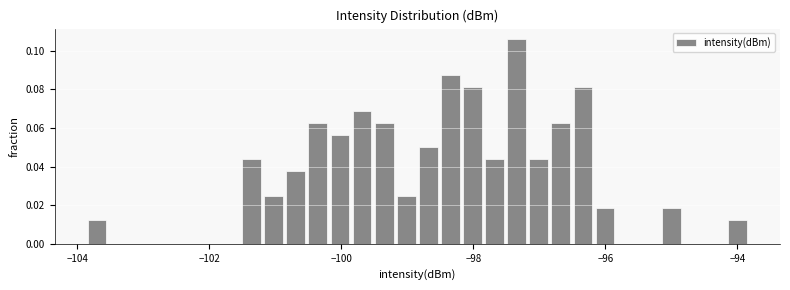

Read against the x-axis, roughly where is the centre of the tallest bar?

-97.4